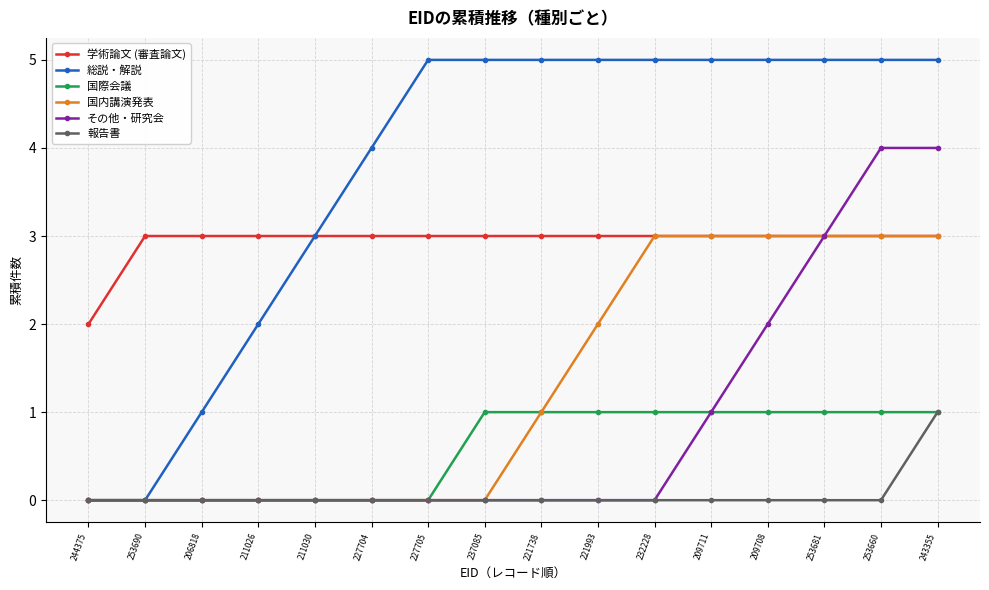

Reading left to right, transcribe all the data shown in this chart.

学術論文 (審査論文): 244375=2	253690=3	206818=3	211026=3	211030=3	227704=3	227705=3	237085=3	221738=3	221993=3	232228=3	209711=3	209708=3	253681=3	253660=3	243355=3
総説・解説: 244375=0	253690=0	206818=1	211026=2	211030=3	227704=4	227705=5	237085=5	221738=5	221993=5	232228=5	209711=5	209708=5	253681=5	253660=5	243355=5
国際会議: 244375=0	253690=0	206818=0	211026=0	211030=0	227704=0	227705=0	237085=1	221738=1	221993=1	232228=1	209711=1	209708=1	253681=1	253660=1	243355=1
国内講演発表: 244375=0	253690=0	206818=0	211026=0	211030=0	227704=0	227705=0	237085=0	221738=1	221993=2	232228=3	209711=3	209708=3	253681=3	253660=3	243355=3
その他・研究会: 244375=0	253690=0	206818=0	211026=0	211030=0	227704=0	227705=0	237085=0	221738=0	221993=0	232228=0	209711=1	209708=2	253681=3	253660=4	243355=4
報告書: 244375=0	253690=0	206818=0	211026=0	211030=0	227704=0	227705=0	237085=0	221738=0	221993=0	232228=0	209711=0	209708=0	253681=0	253660=0	243355=1